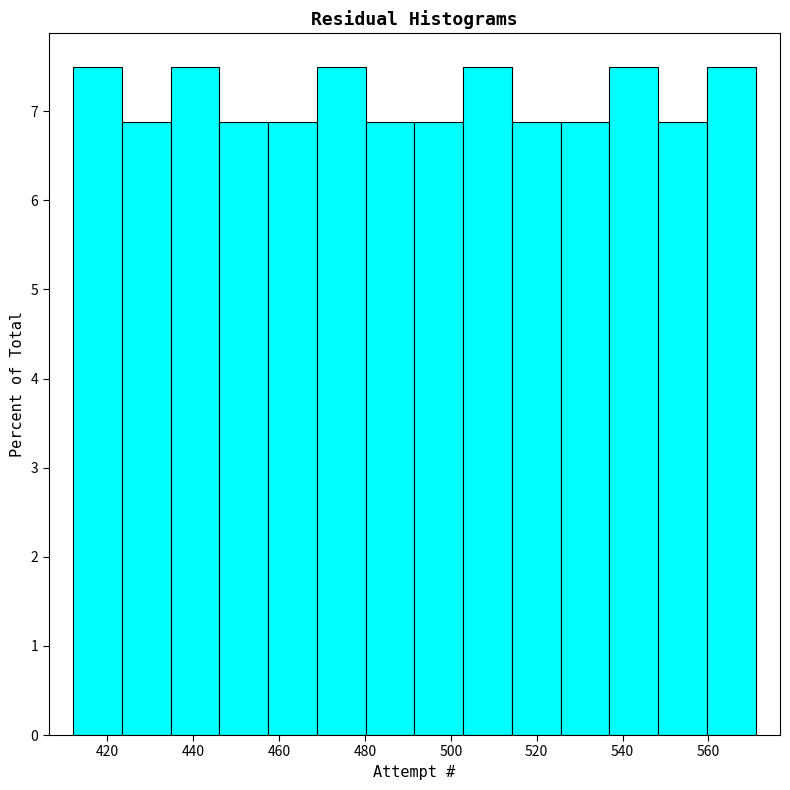

Reading left to right, list every bar in this chart as the range it spans on the x-axis followed by its height. Neither the bar edges nor the heights are printed on the chart, so give them approximately, as read against the axes.

412 to 424: 7.5
424 to 434: 6.9
434 to 446: 7.5
446 to 458: 6.9
458 to 468: 6.9
468 to 480: 7.5
480 to 492: 6.9
492 to 502: 6.9
502 to 514: 7.5
514 to 526: 6.9
526 to 536: 6.9
536 to 548: 7.5
548 to 560: 6.9
560 to 572: 7.5